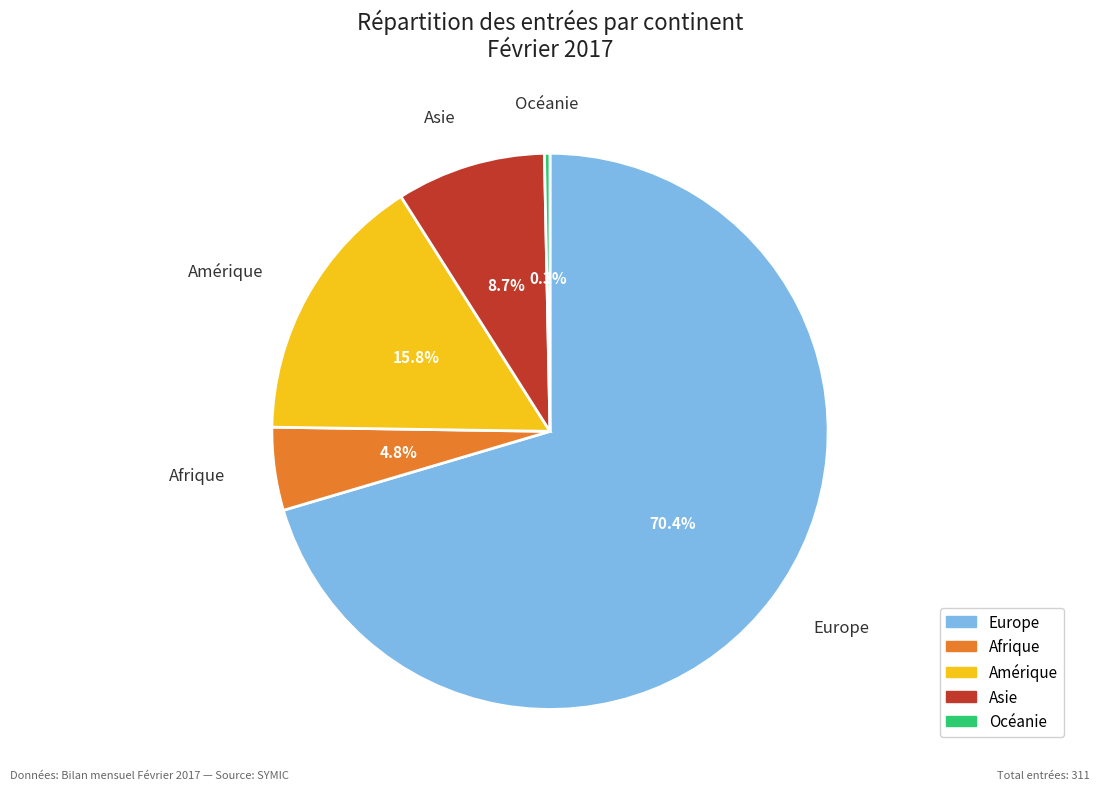

Is there a majority slice in this chart?

Yes